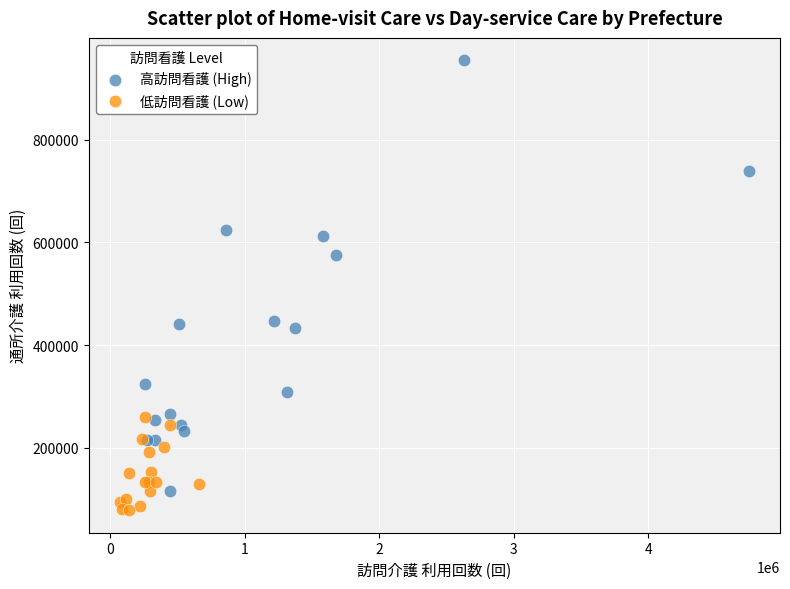

Which series contains the highest Y value?

高訪問看護 (High)